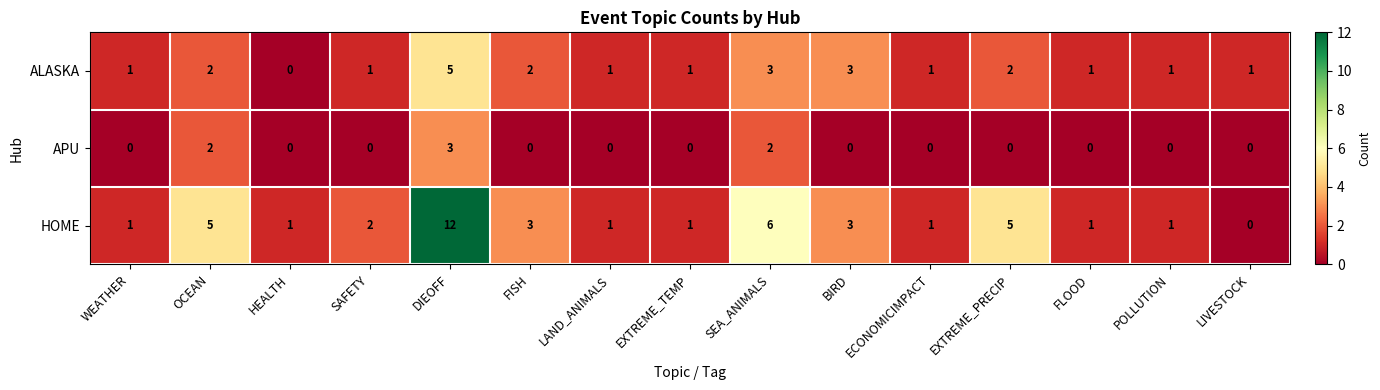

What is the difference between the highest and lowest values at OCEAN?

3